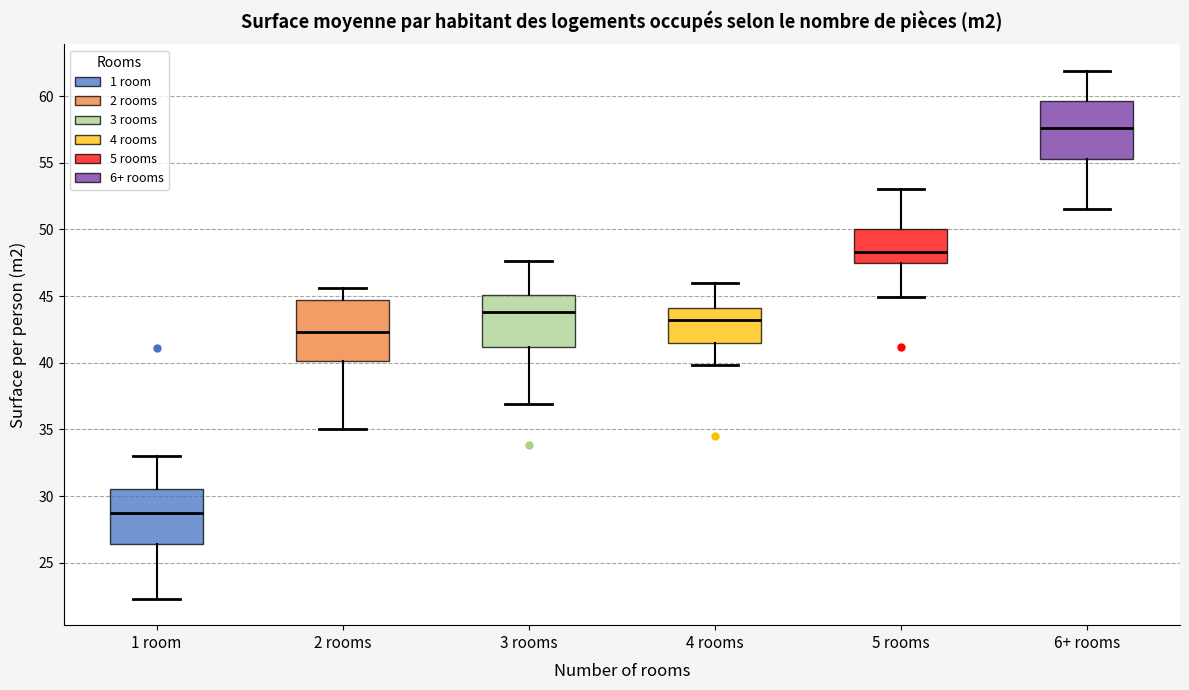

Reading left to right, read every box against the y-axis: the position of its median line, the range the box covers, and the ends of its whiskers. The values are not printed on the chart, so give them approximately, as read against the axis.

1 room: median 28.5, box 26.5 to 30.5, whiskers 22.5 to 33.0
2 rooms: median 42.5, box 40.0 to 44.5, whiskers 35.0 to 45.5
3 rooms: median 44.0, box 41.0 to 45.0, whiskers 37.0 to 47.5
4 rooms: median 43.0, box 41.5 to 44.0, whiskers 40.0 to 46.0
5 rooms: median 48.5, box 47.5 to 50.0, whiskers 45.0 to 53.0
6+ rooms: median 57.5, box 55.5 to 59.5, whiskers 51.5 to 62.0